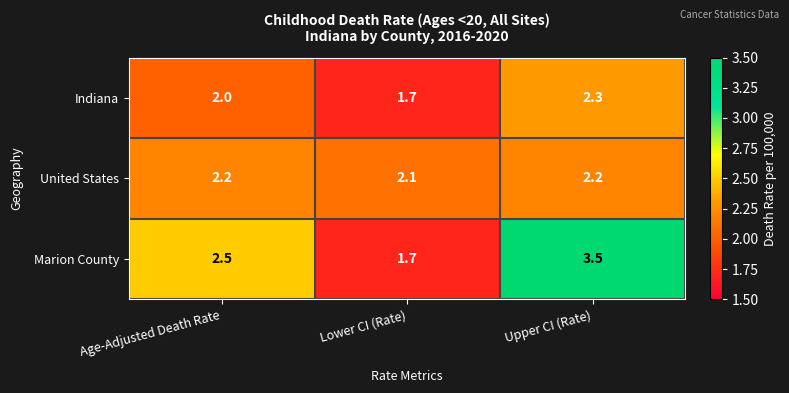

What is the sum of the Indiana values at Age-Adjusted Death Rate and Lower CI (Rate)?

3.7